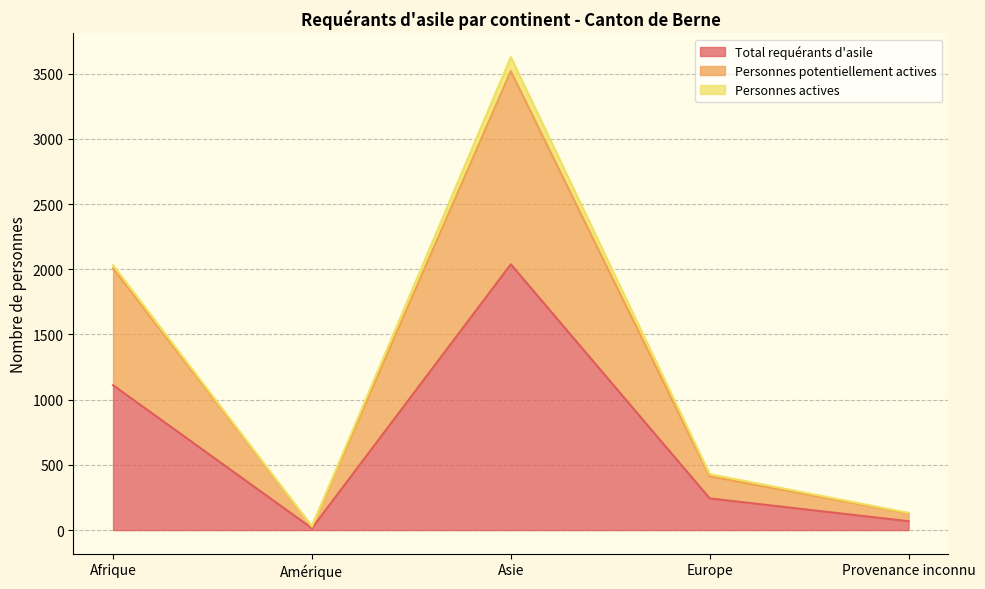

The value of Total requérants d'asile at Afrique is 1911. True or false?

False